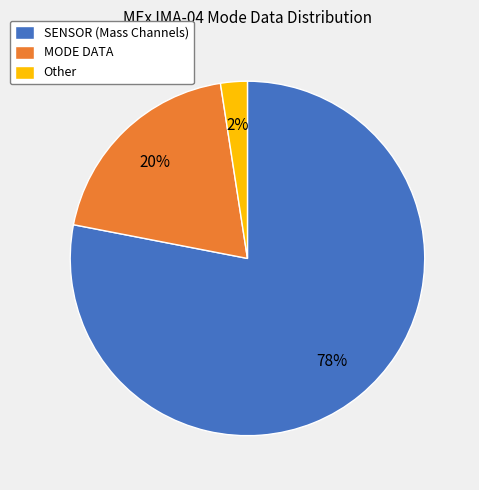

Does SENSOR (Mass Channels) account for over 50% of the chart?

Yes